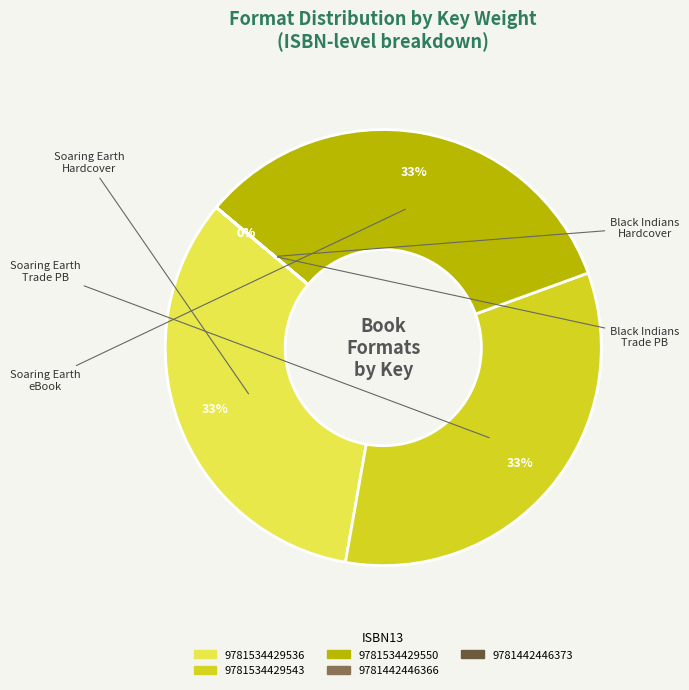

The 9781534429536 slice represents 40% of the pie. True or false?

False